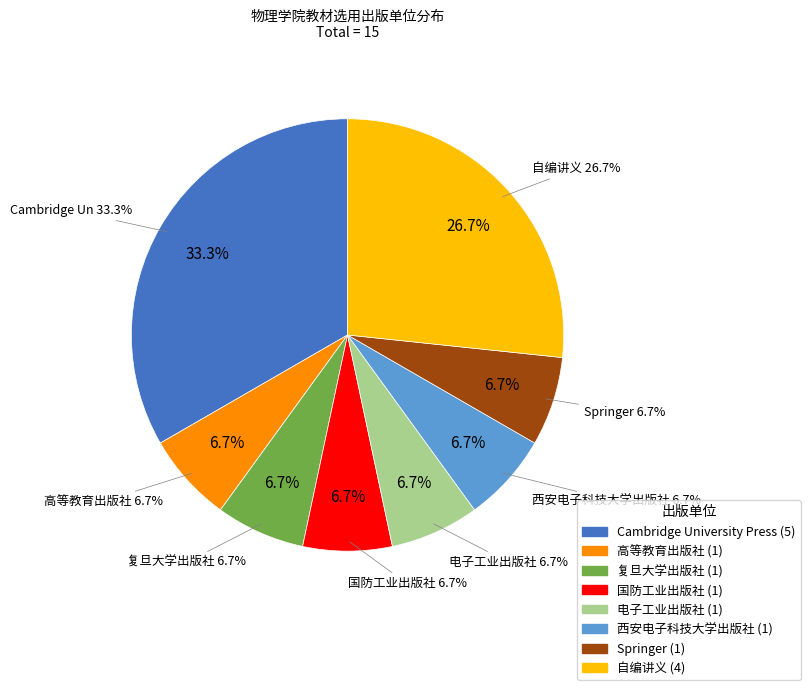

What percentage is NOT represented by 电子工业出版社?

93.3%